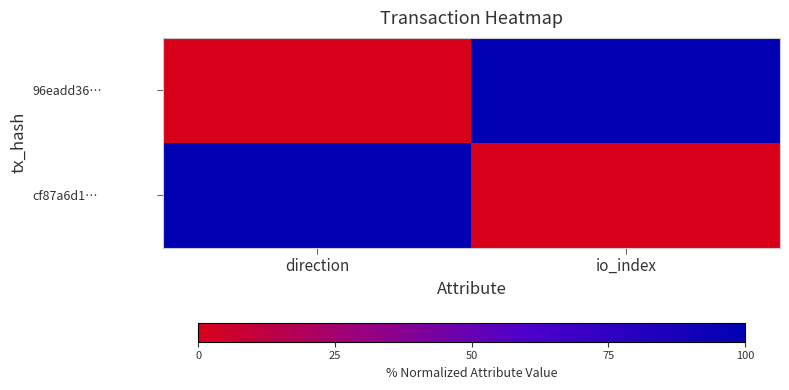

At how many categories does at least one series exceed 79?

2